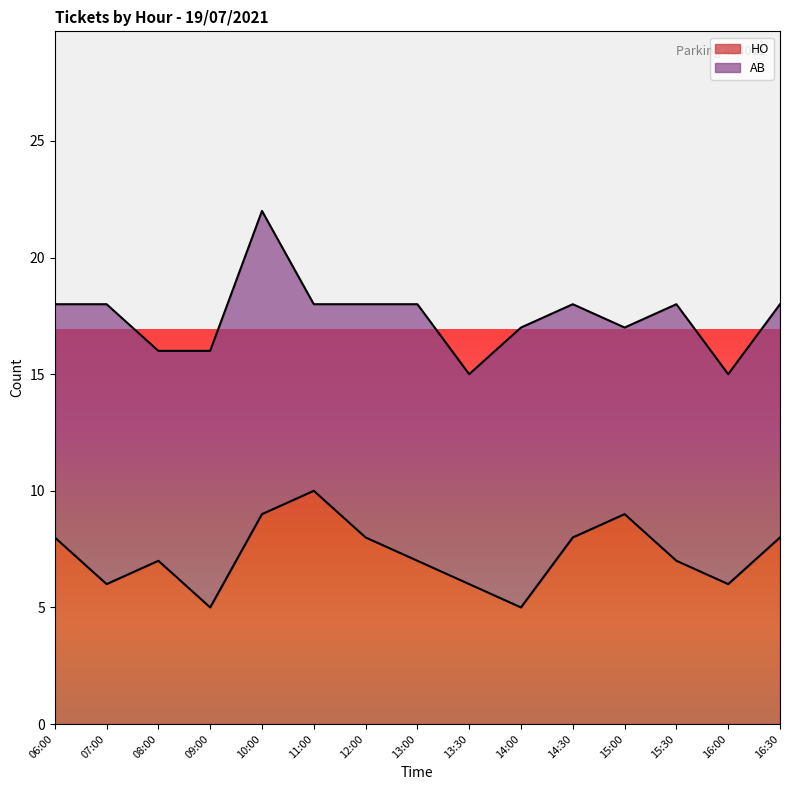

What position from the left is 12:00?

7